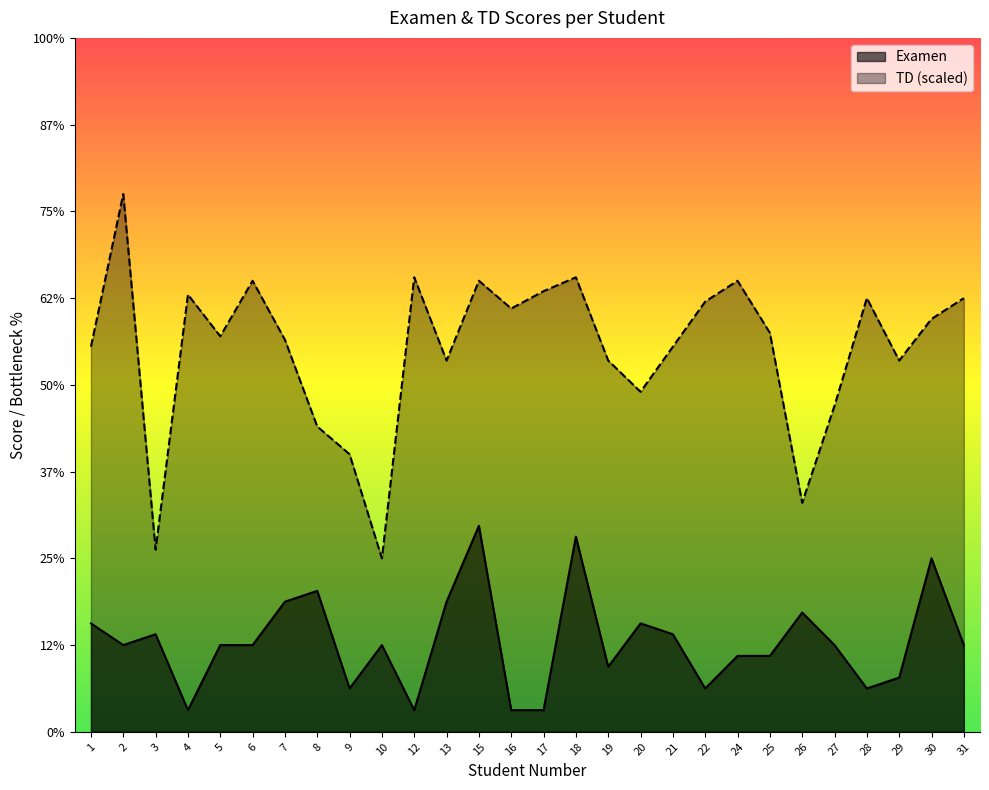

Is the value of TD at 27 greater than the value of Examen at 7?

Yes